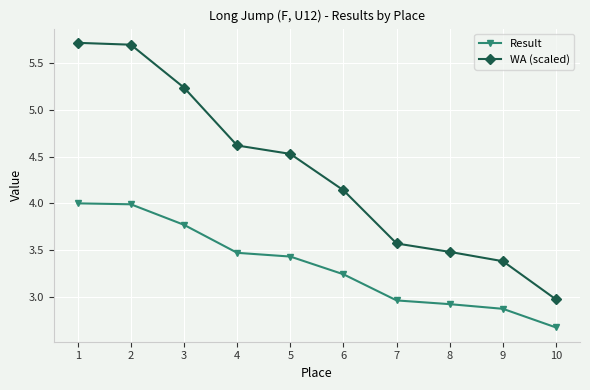

Rank the series by their maximum value, from highest to lowest.

WA (scaled), Result